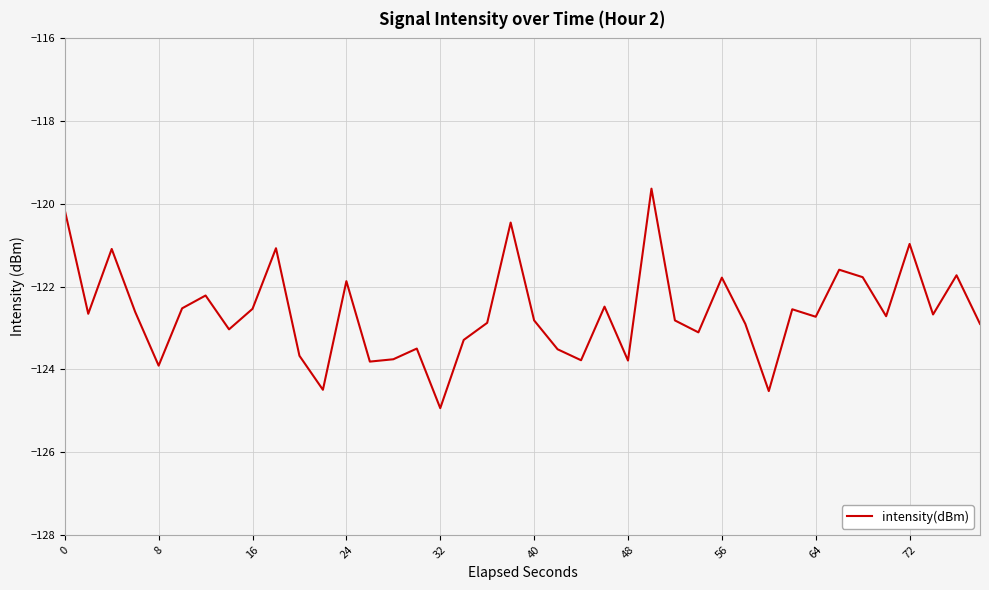

What is the difference between the maximum and minimum values?

5.3